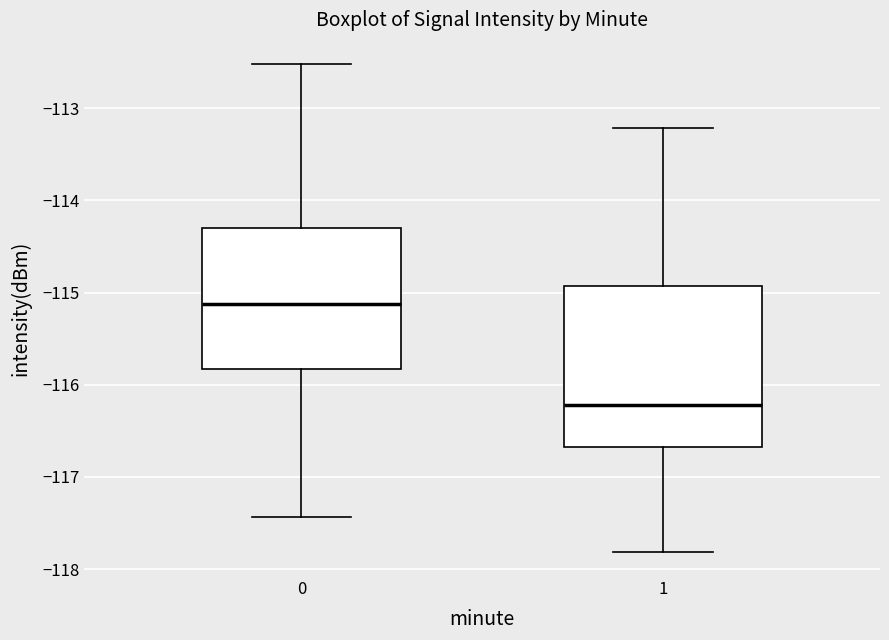

Reading left to right, transcribe this box plot: for each box, give where its median line is, the range the box spans, and where its two whiskers end, as read against the y-axis. The values are not printed on the chart, so give them approximately, as read against the axis.

0: median -115.1, box -115.8 to -114.3, whiskers -117.4 to -112.5
1: median -116.2, box -116.7 to -114.9, whiskers -117.8 to -113.2